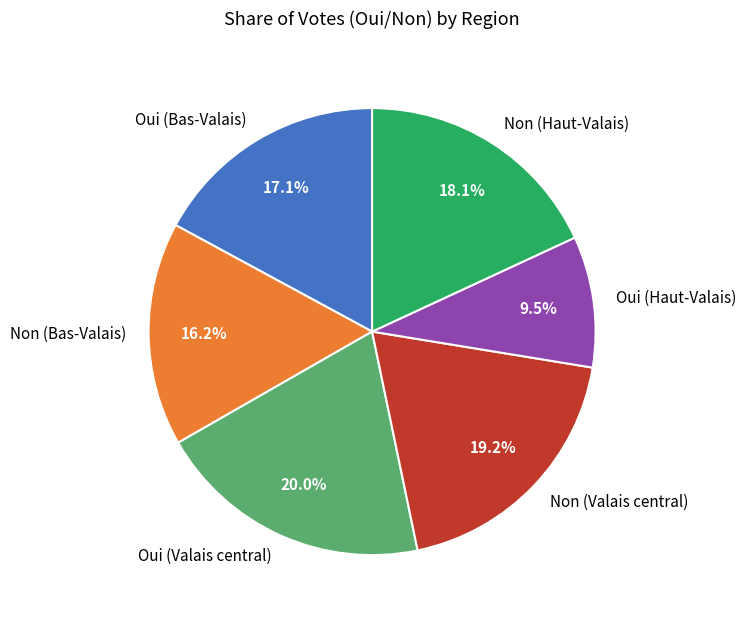

What is the smallest slice in the pie chart?

Oui (Haut-Valais)